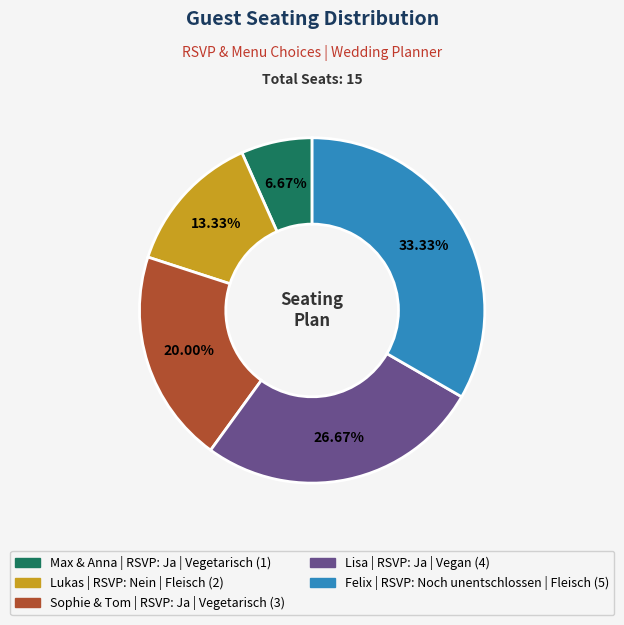

What percentage is the Lisa slice, to the nearest percent?

27%